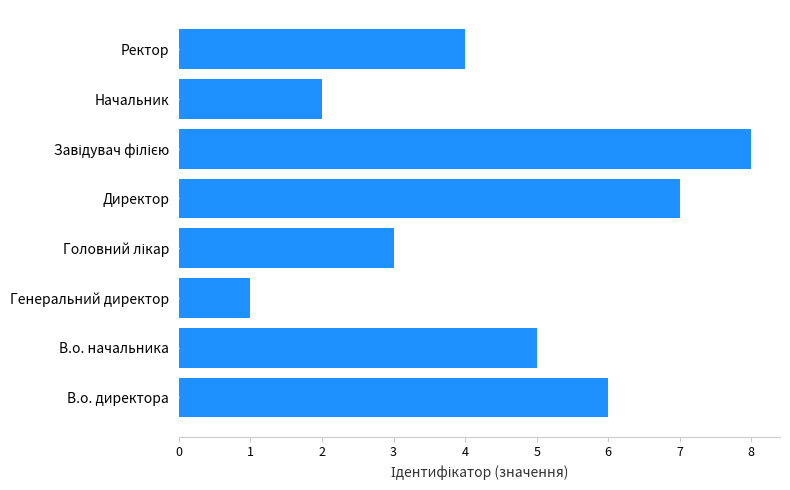

Where is the data nearest to the value 4?

Ректор